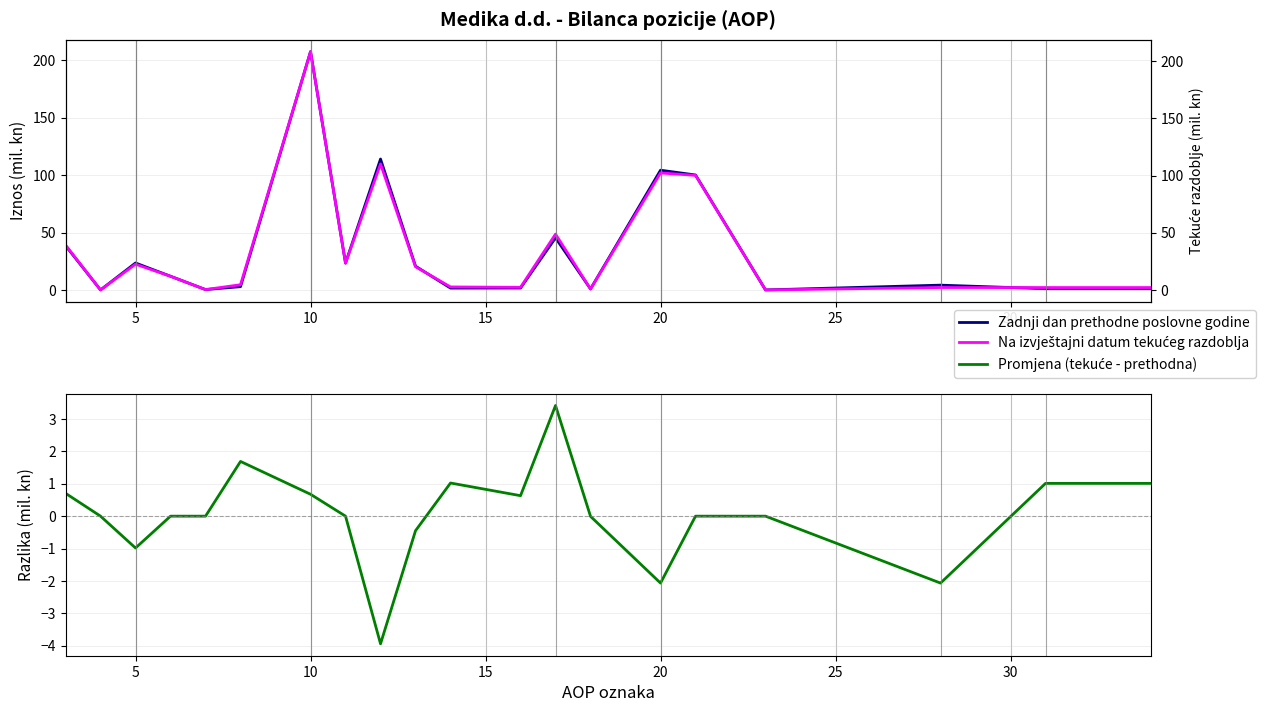

At how many categories does at least one series exceed 67?

4